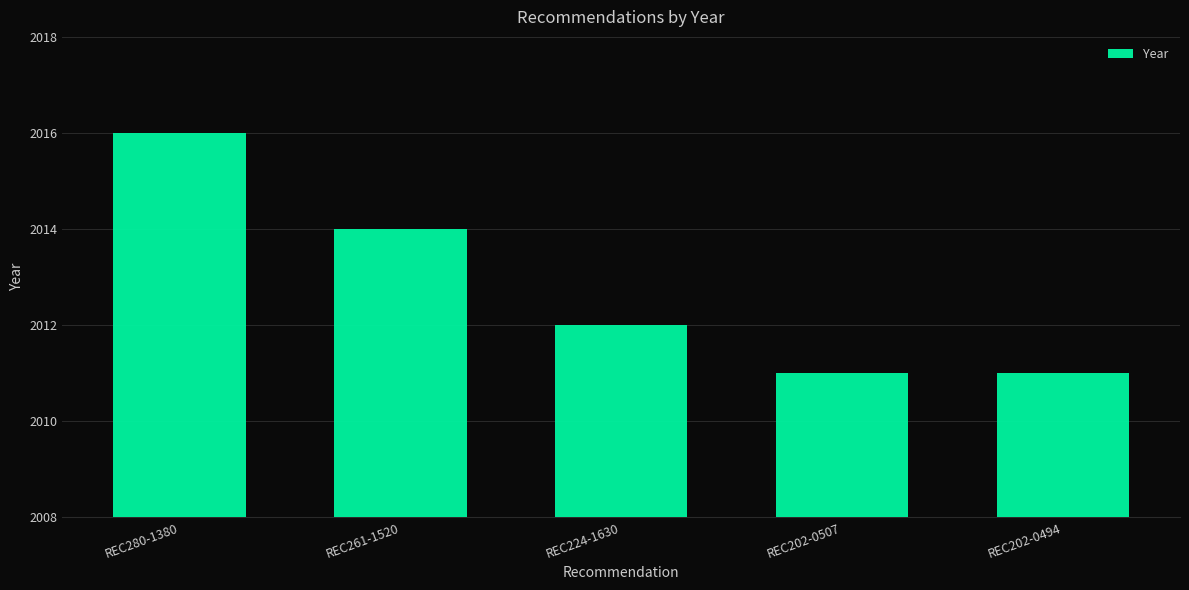

What is the difference between the second highest and minimum values?

3